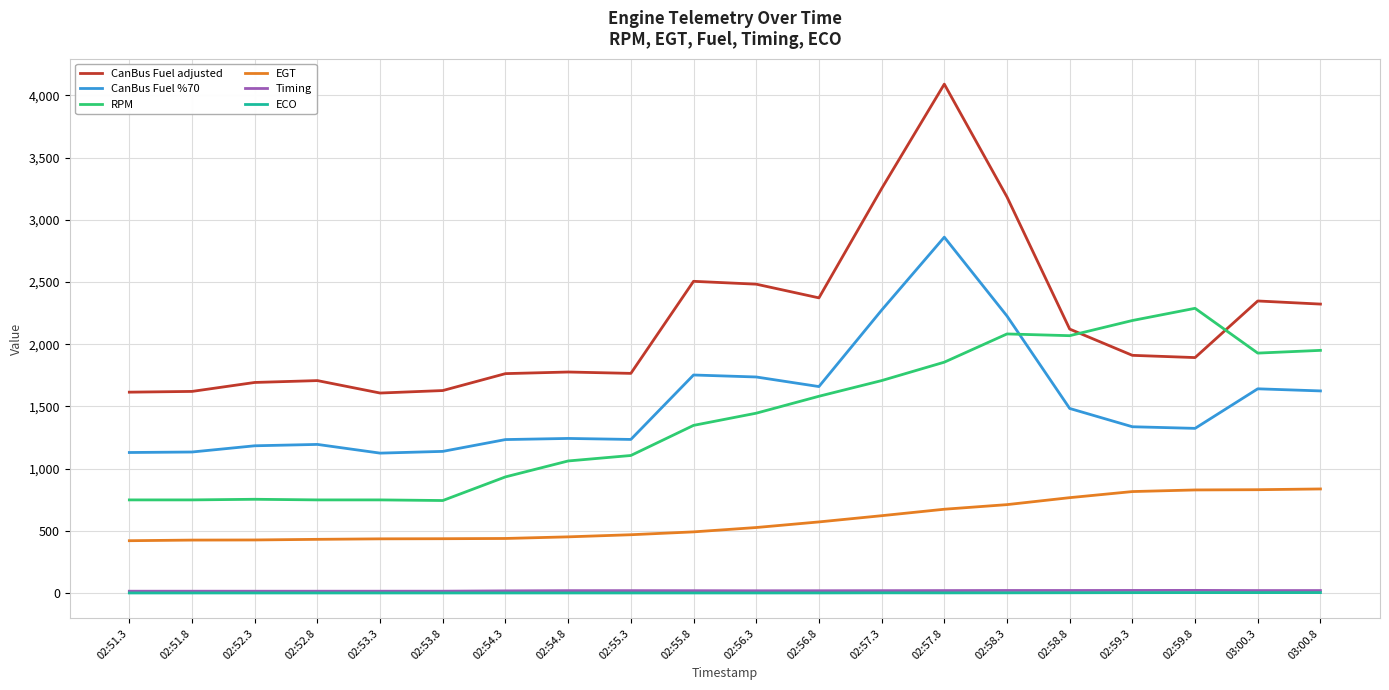

Is the value of Timing at 02:53.3 greater than the value of EGT at 02:59.3?

No